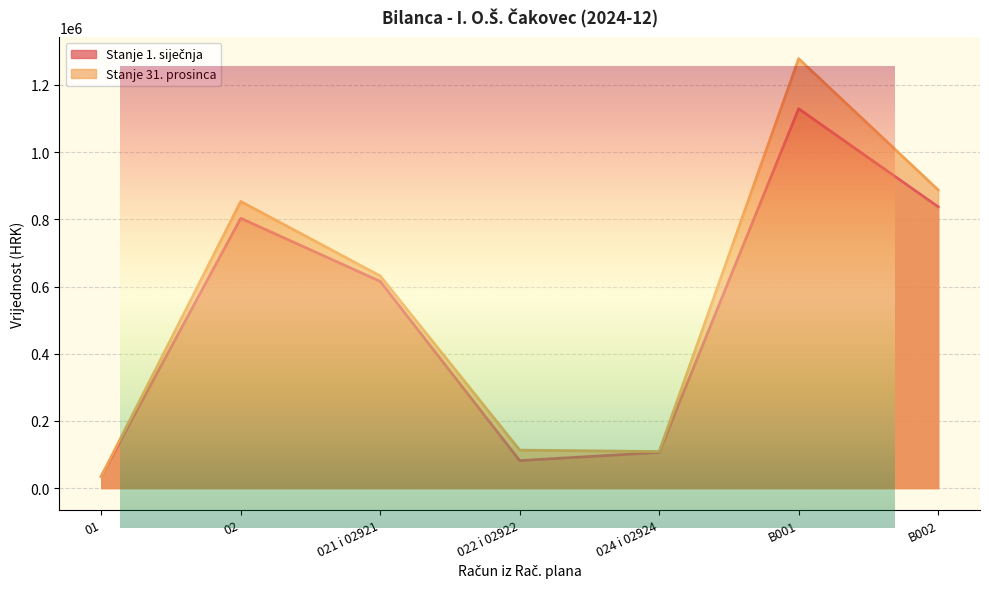

True or false: Stanje 31. prosinca and Stanje 1. siječnja cross at least once.

False